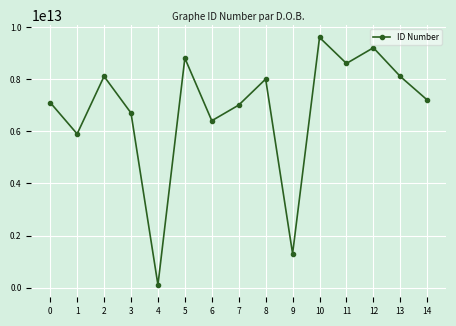

What is the ratio of the value at 13 to the value at 10?

0.8